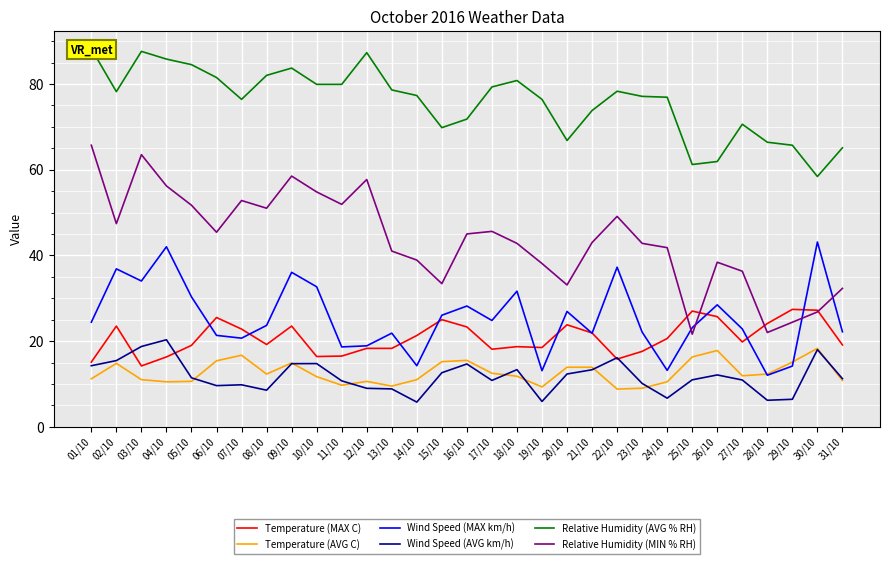

How many distinct data groups are displayed?

6